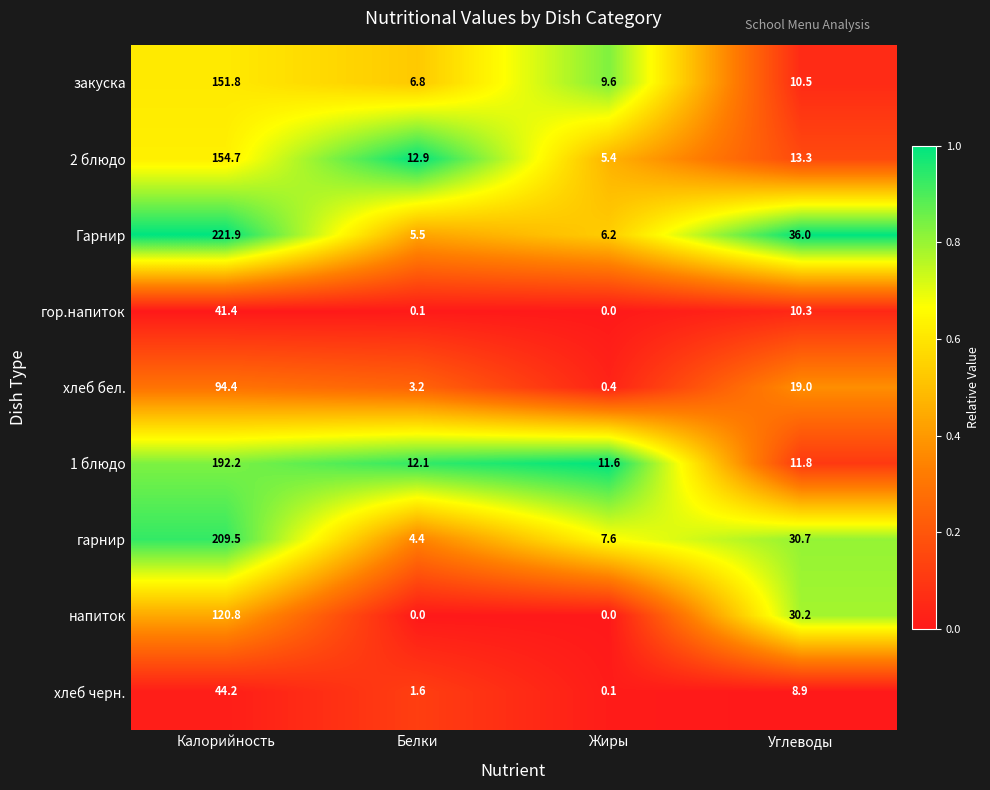

Which label corresponds to the largest value in the chart?

Калорийность